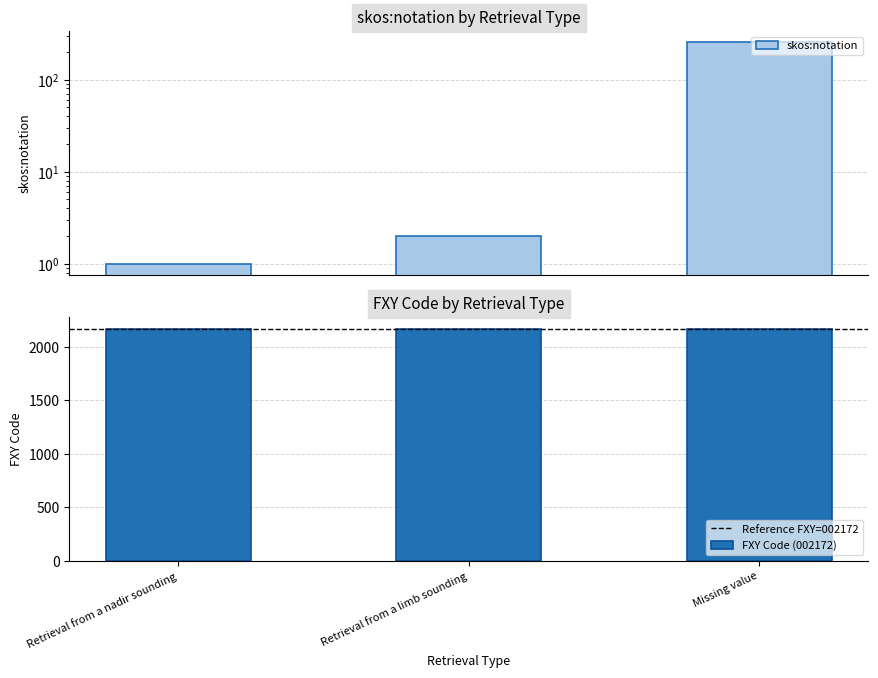

Reading left to right, extract all data points from this chart.

Retrieval from a nadir sounding=1	Retrieval from a limb sounding=2	Missing value=255